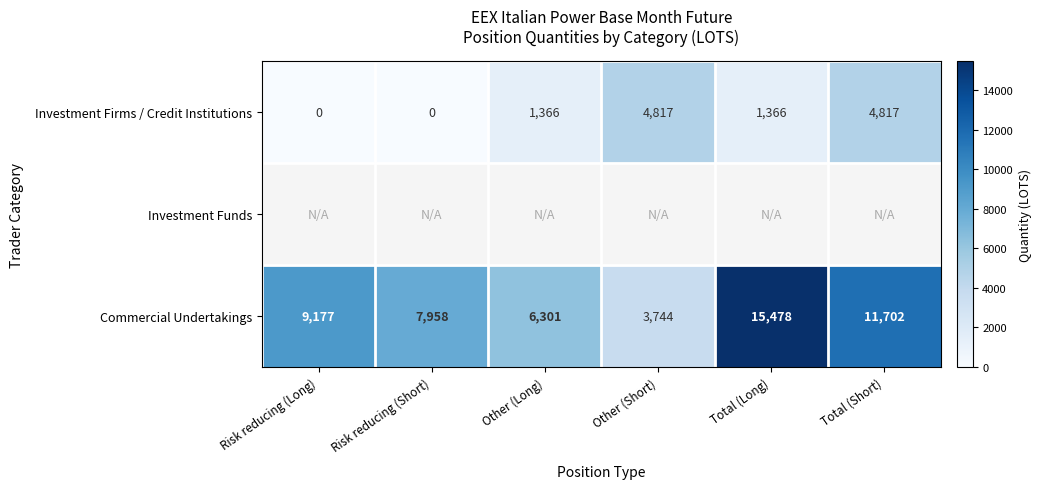

True or false: Investment Firms / Credit Institutions has a value of 1913.6 at Other (Long).

False